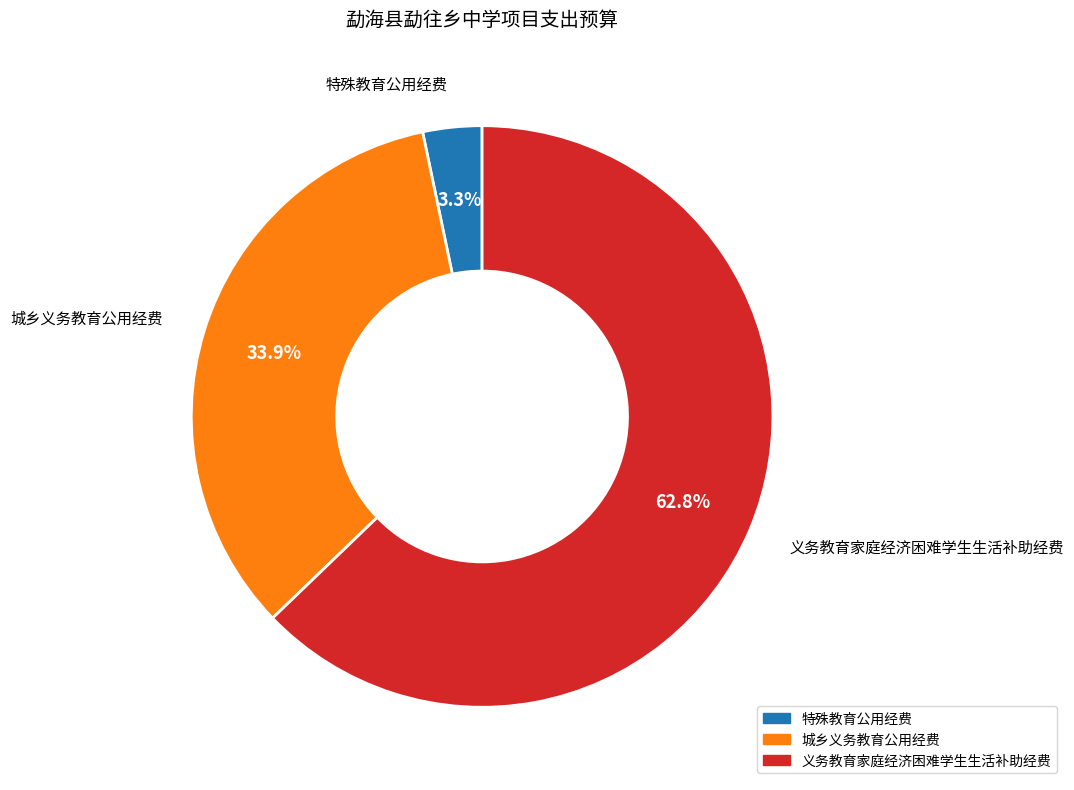

Which has a higher value, 特殊教育公用经费 or 城乡义务教育公用经费?

城乡义务教育公用经费